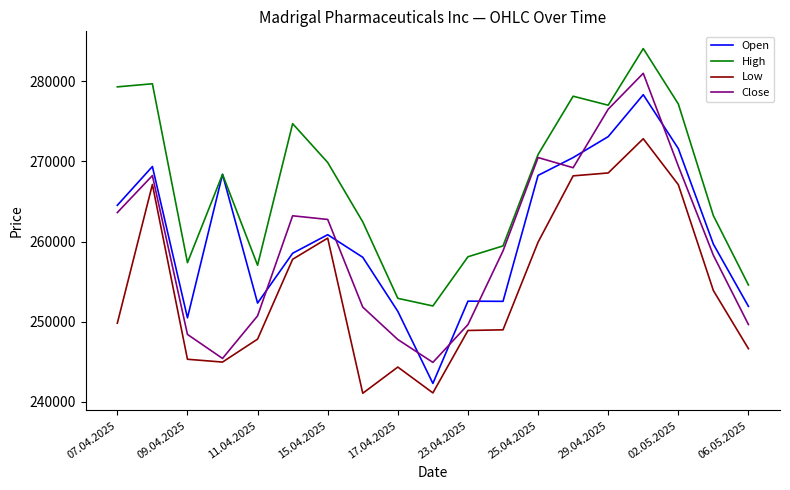

What is the highest value of the Low series?

272838